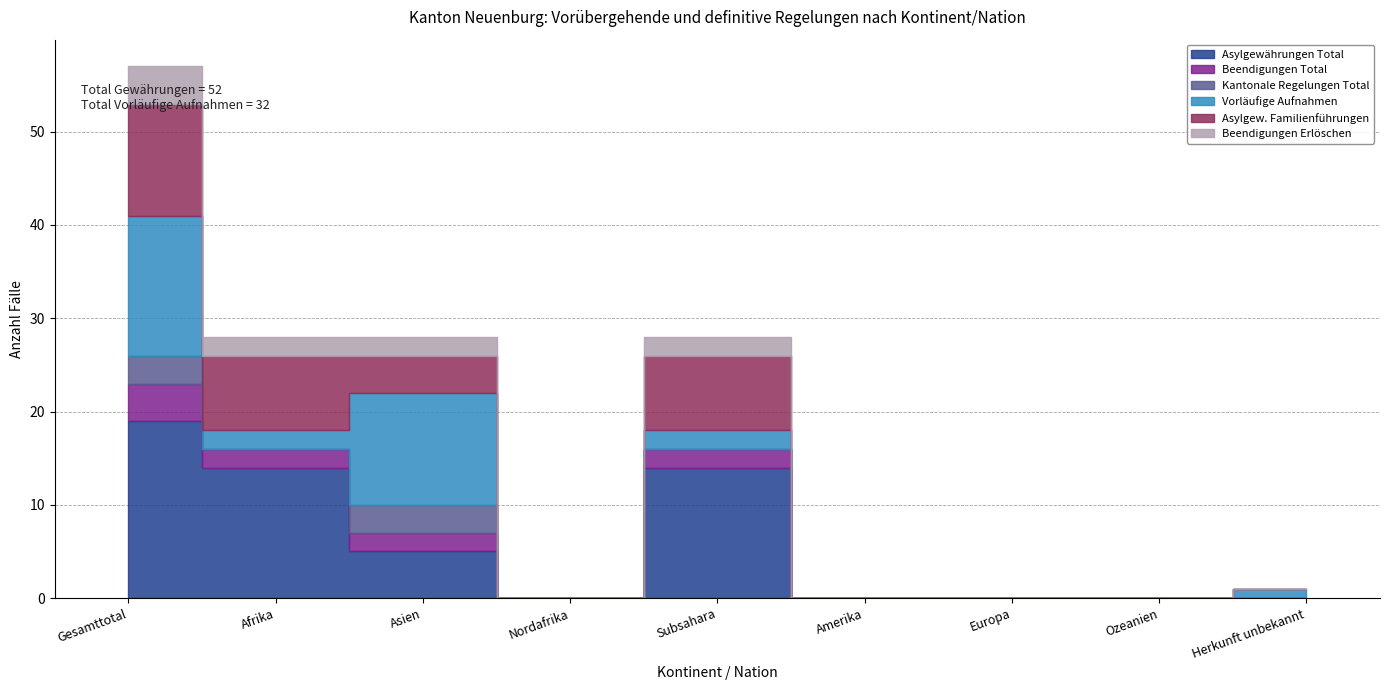

Which category has the lowest value across all series?

Nordafrika